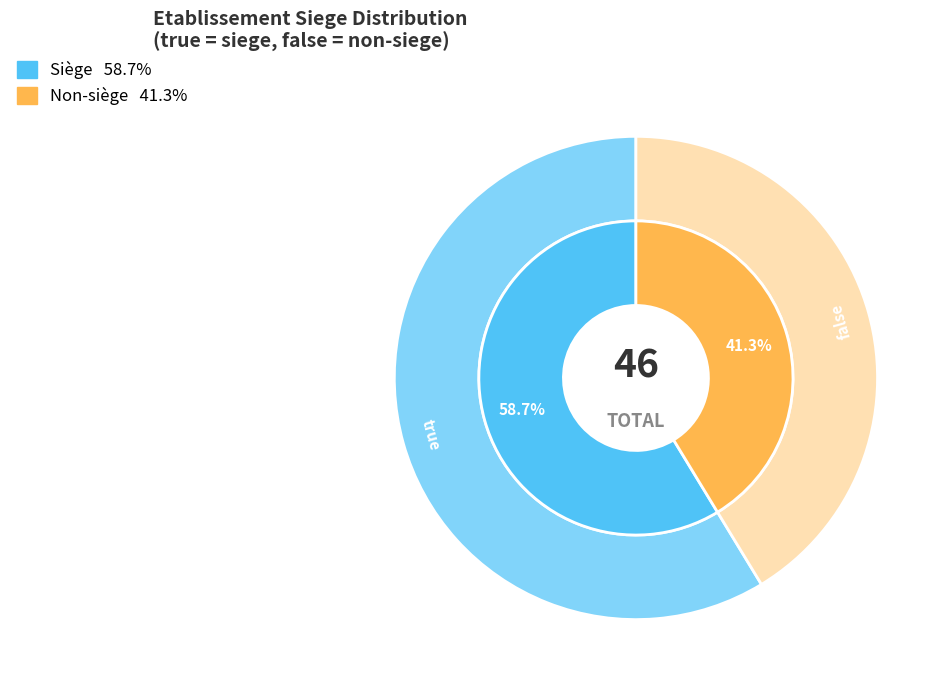

True or false: false accounts for 34% of the total.

False